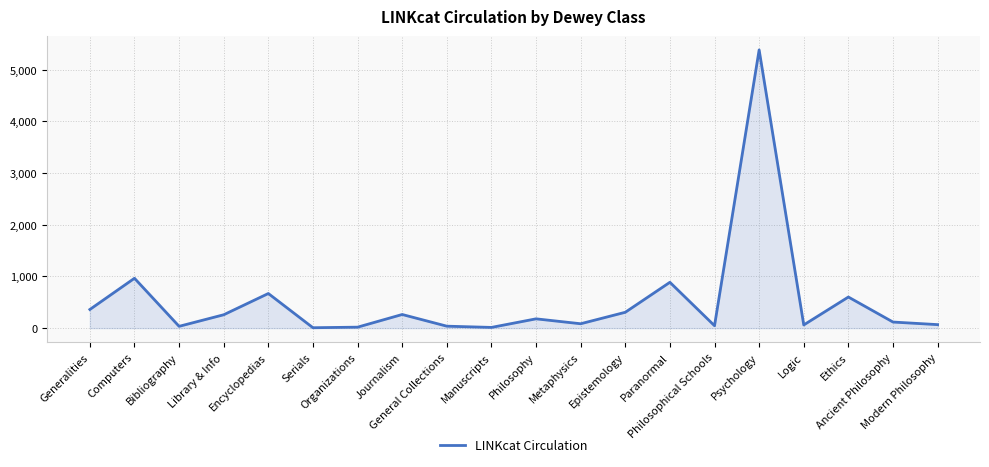

What is the approximate value at Modern Philosophy, to the nearest 50?

50